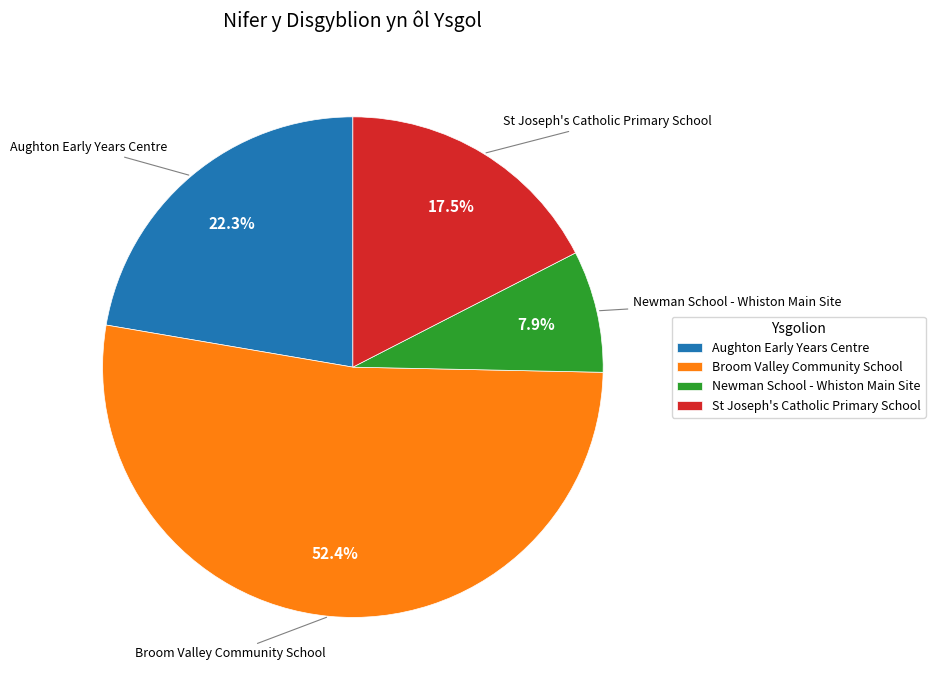

Combined, do Broom Valley Community School and Newman School - Whiston Main Site account for over 50%?

Yes